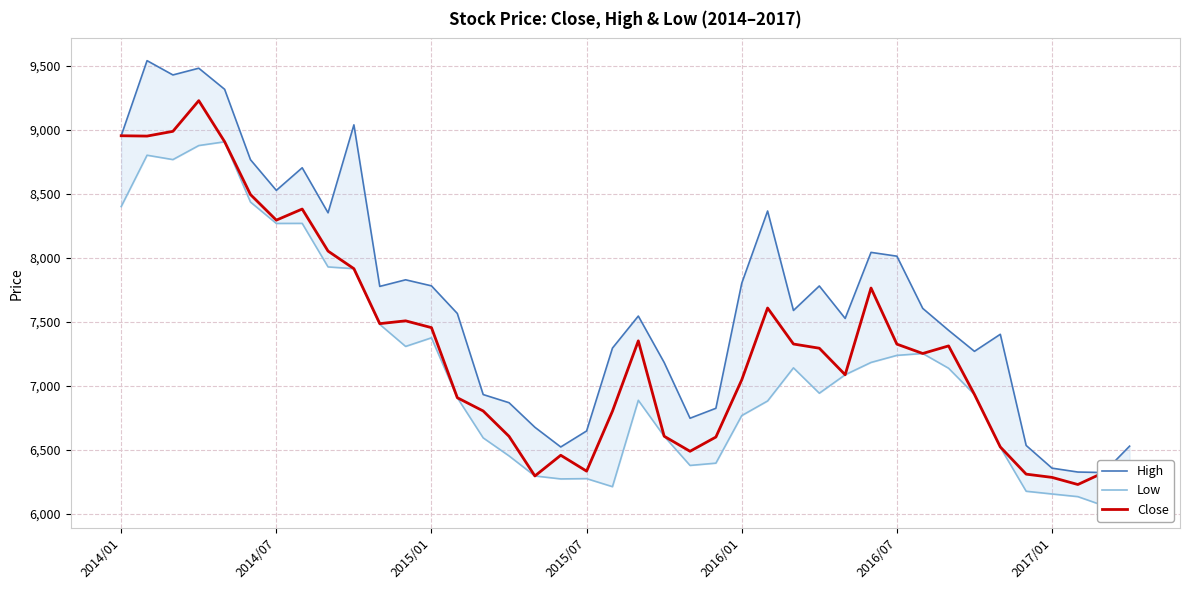

Between 14 and 23, which series saw the biggest shift?

Close